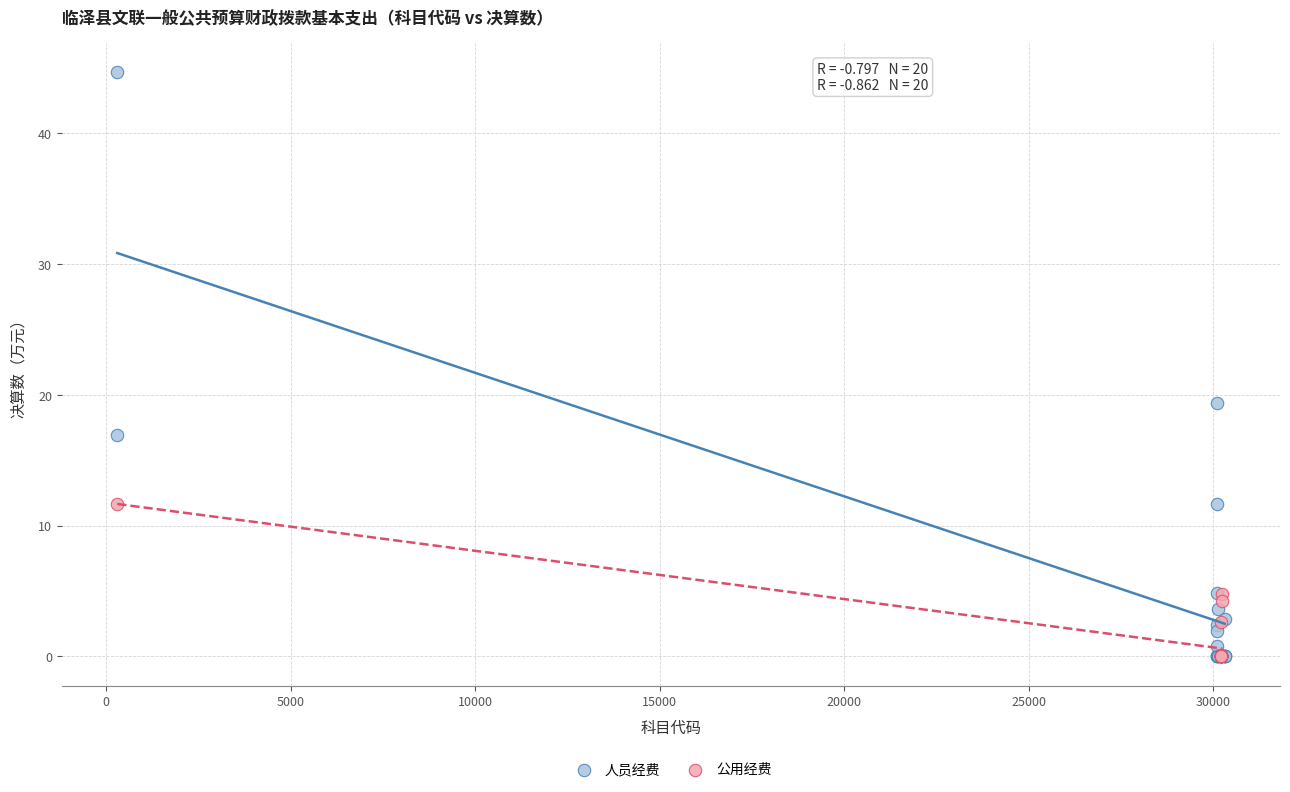

Which series has the largest Y range (max minus min)?

人员经费